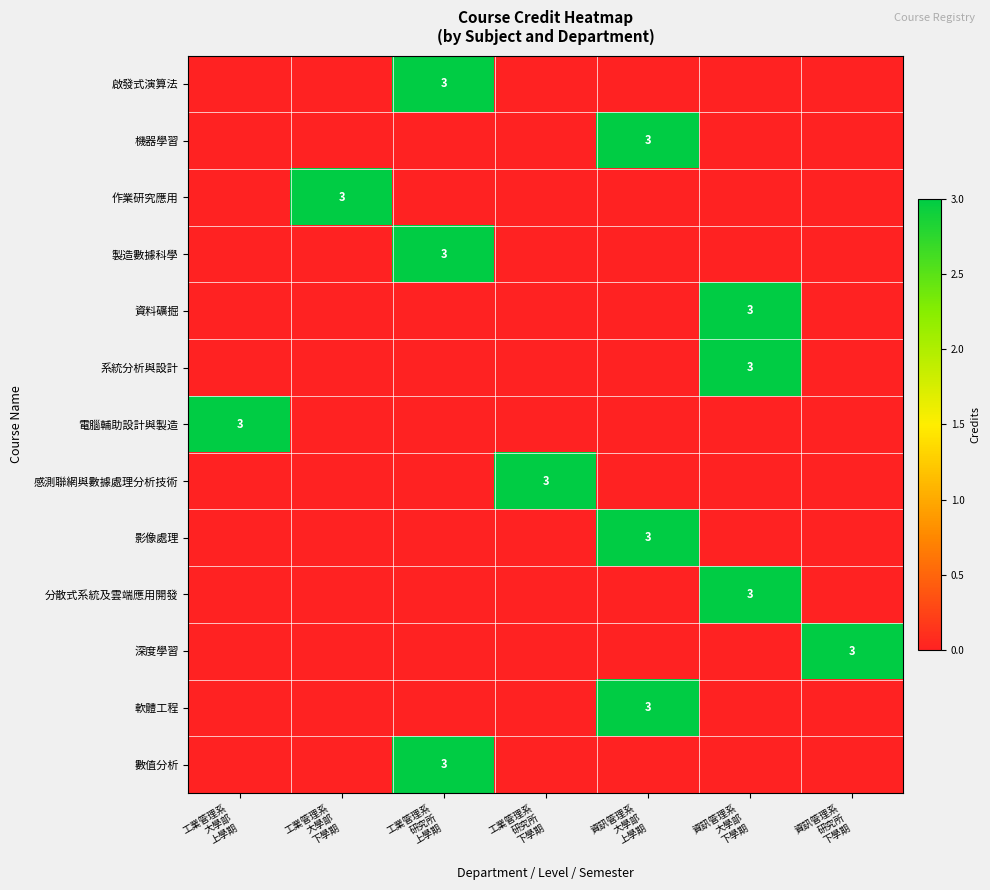

What is the difference between the highest and lowest values at 資訊管理系
大學部
下學期?

3